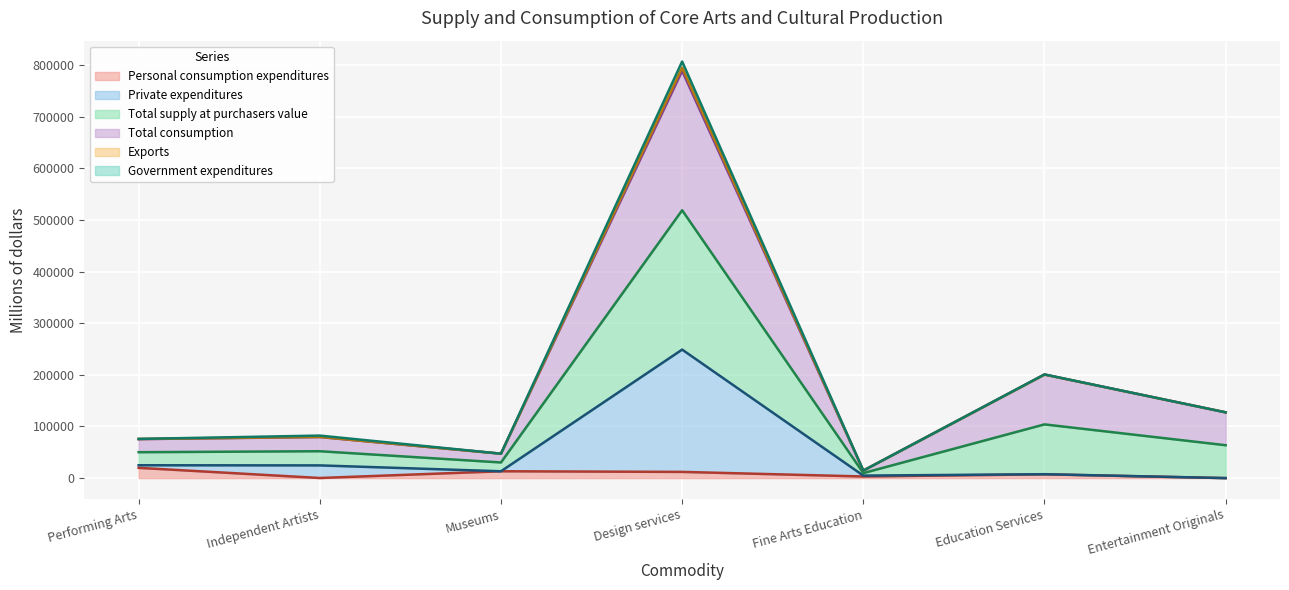

True or false: Total consumption and Personal consumption expenditures cross at least once.

False